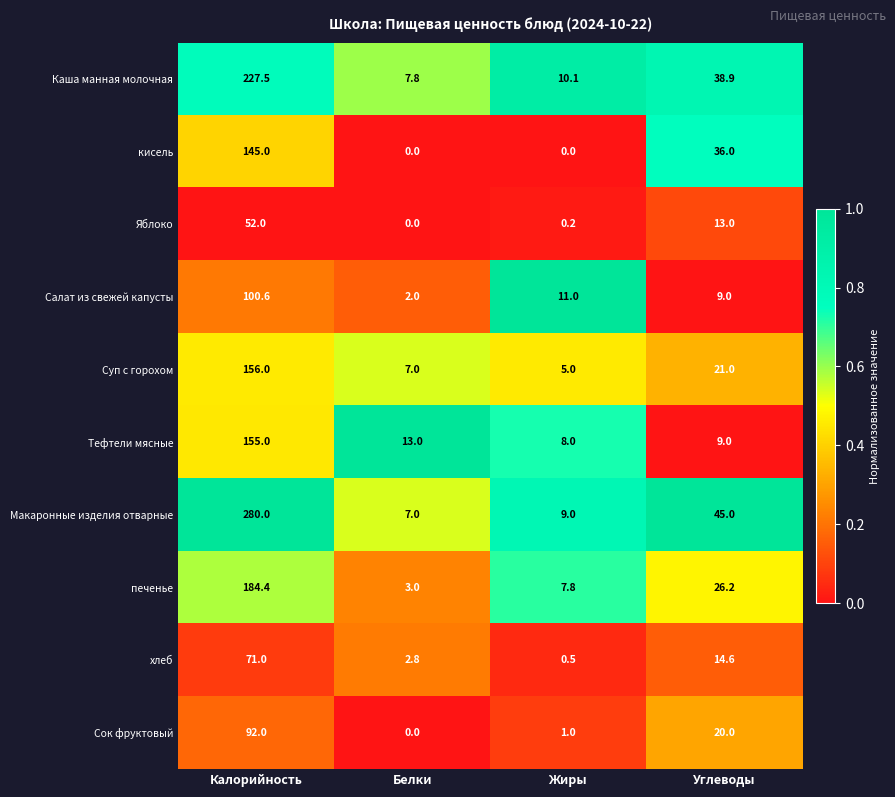

What is the greatest value displayed?

280.0